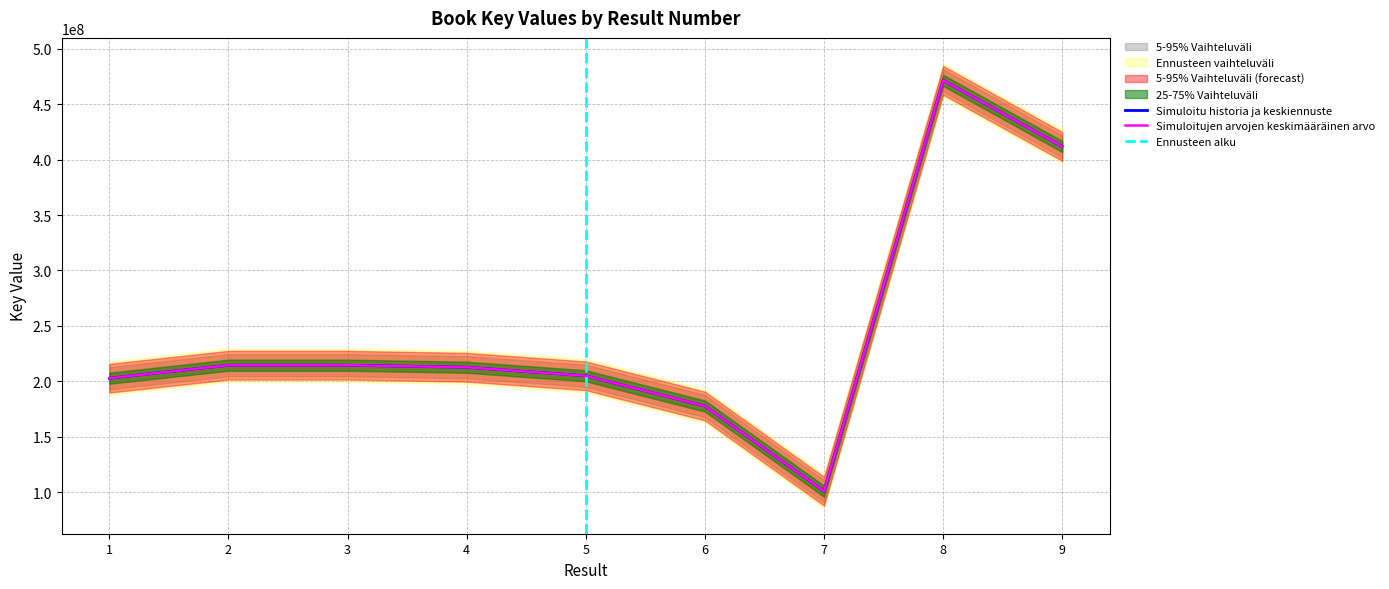

List the labels in order of value, smallest first.

7, 6, 1, 5, 4, 2, 3, 9, 8